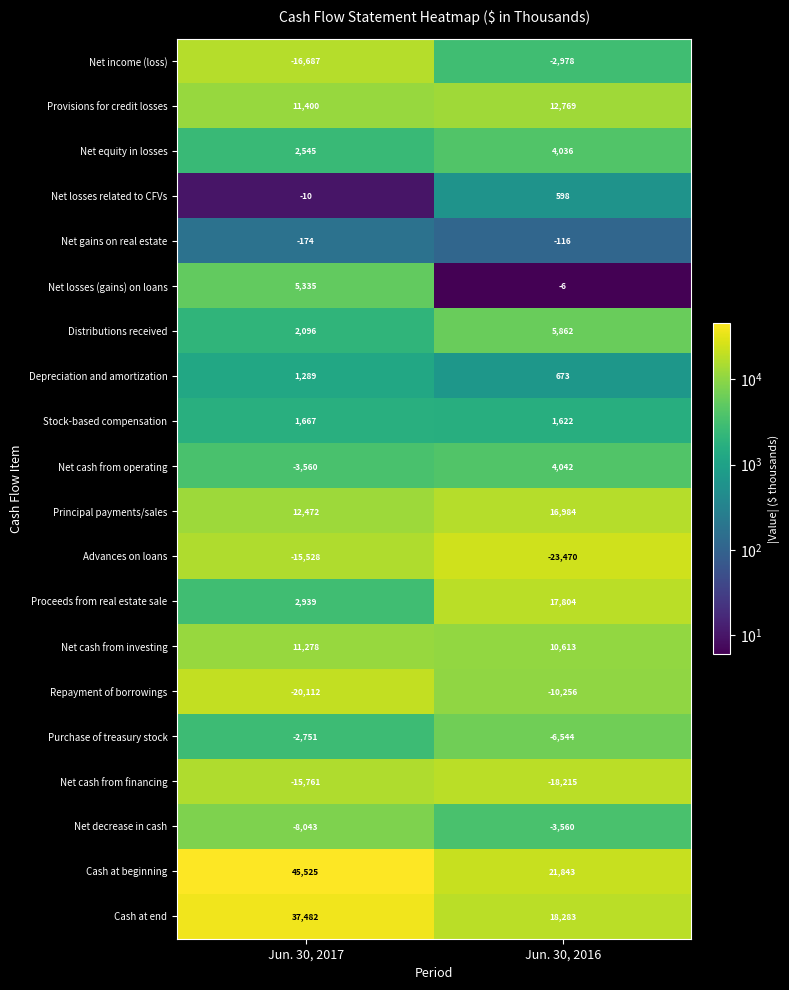

What is the difference between the Advances on loans values at Jun. 30, 2017 and Jun. 30, 2016?

7942